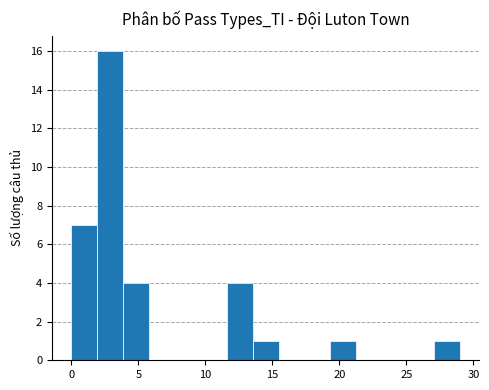

Read against the x-axis, roughly where is the centre of the tallest bar?

3.0